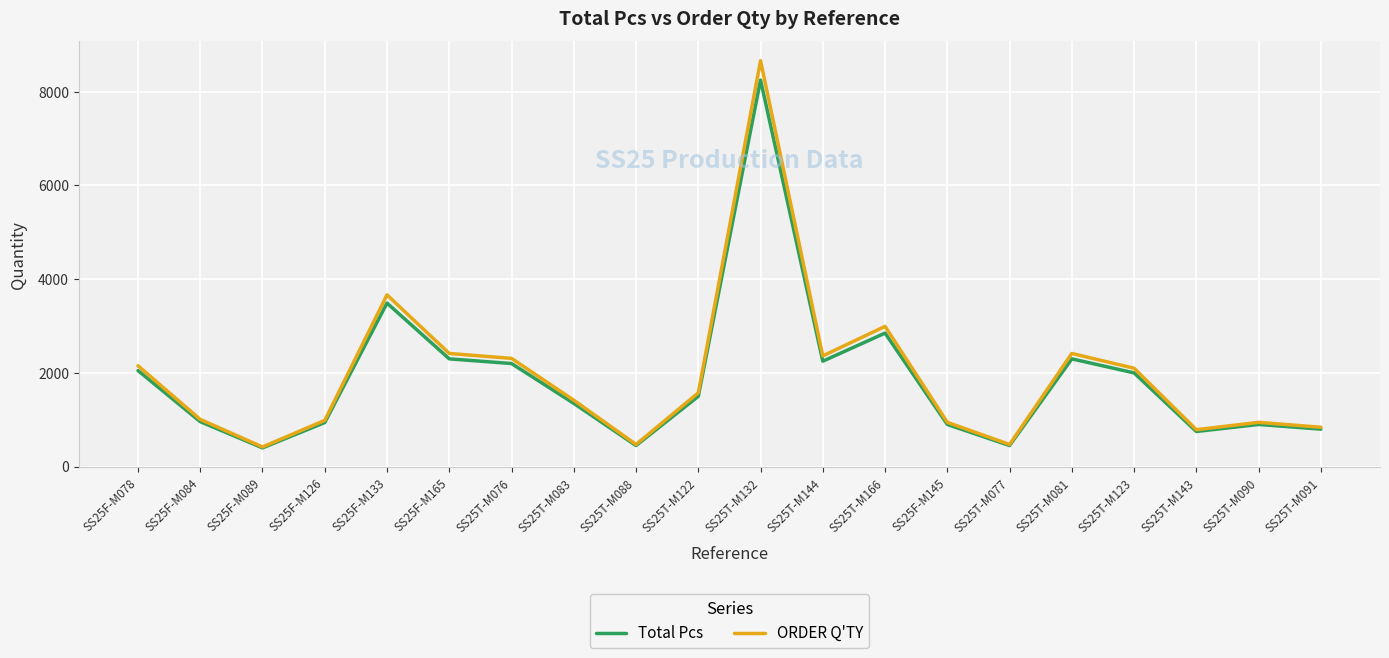

At which label is Total Pcs closest to 4325?

SS25F-M133